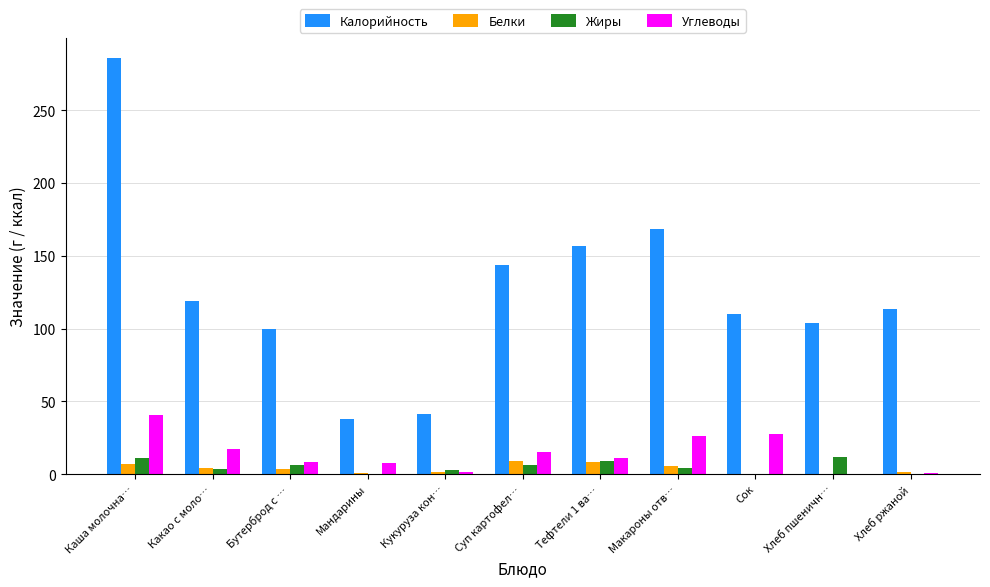

Which series has the largest total across all categories?

Калорийность